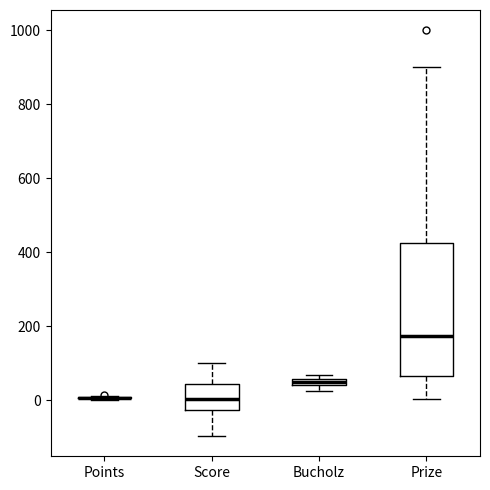

Comparing the boxes themselves (not the whiskers), which one is the tallest?

Prize